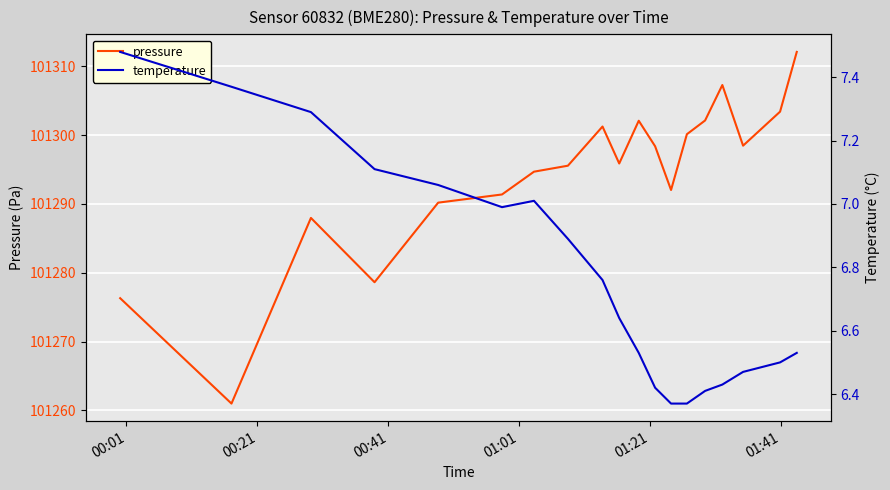

What is the maximum value for pressure?

101312.1